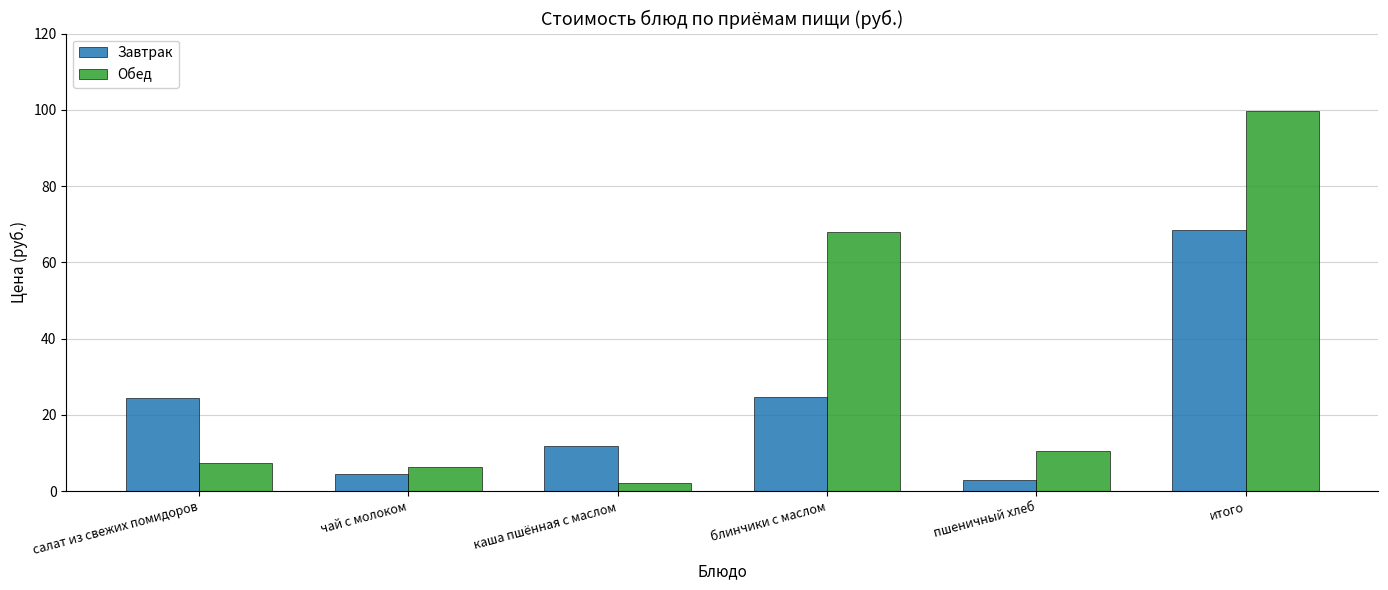

What is the greatest value displayed?

99.7